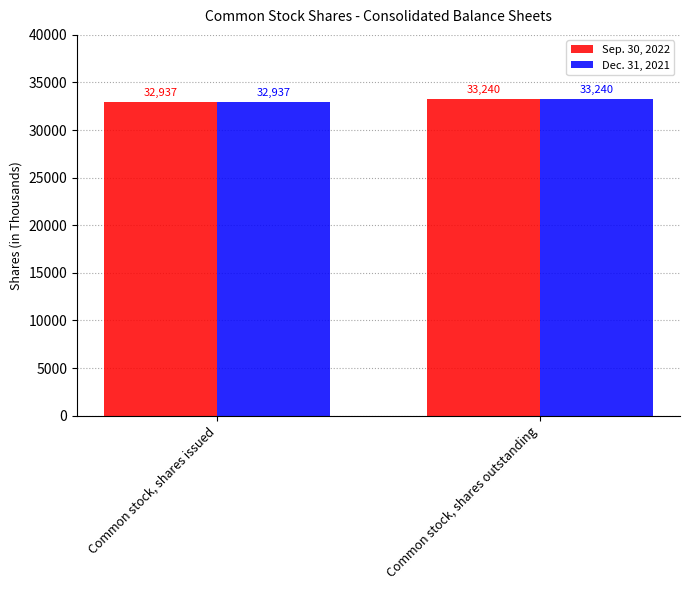

Reading left to right, what are all the values shown in this chart?

Sep. 30, 2022: Common stock, shares issued=32937	Common stock, shares outstanding=33240
Dec. 31, 2021: Common stock, shares issued=32937	Common stock, shares outstanding=33240